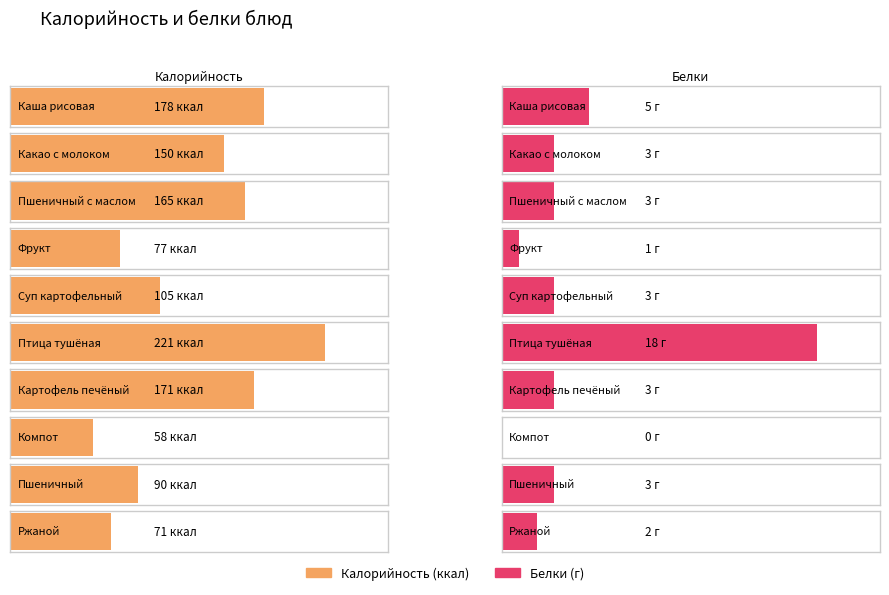

What value does the Калорийность series have at Птица тушёная?

221